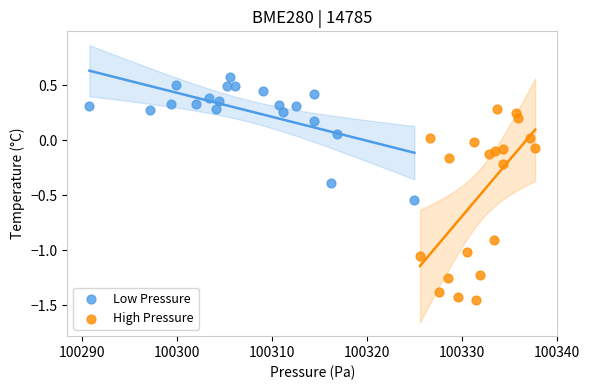

Which series has the widest spread of Y values?

High Pressure